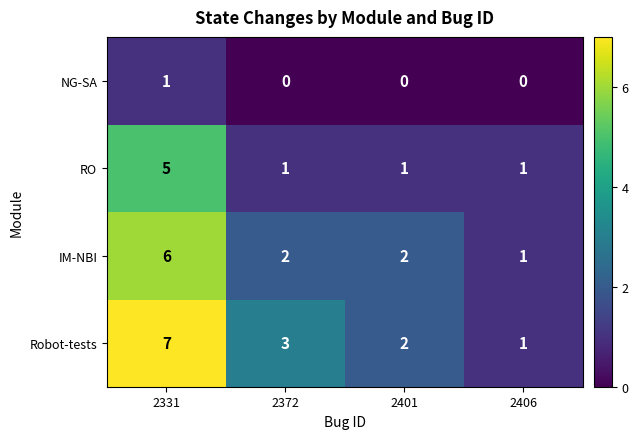

What is the total value across all series at 2406?

3